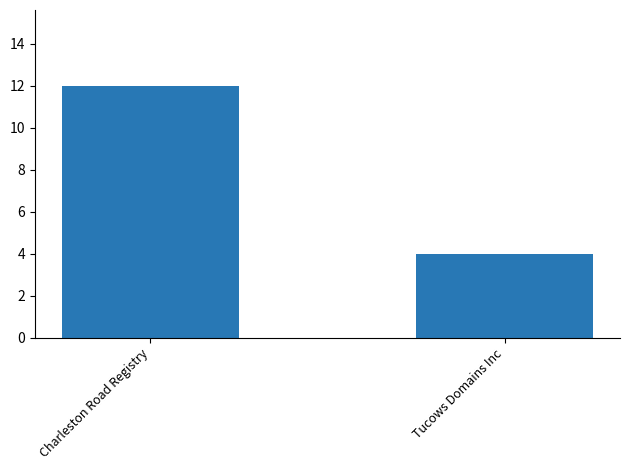

Reading left to right, what are all the values shown in this chart?

12	4